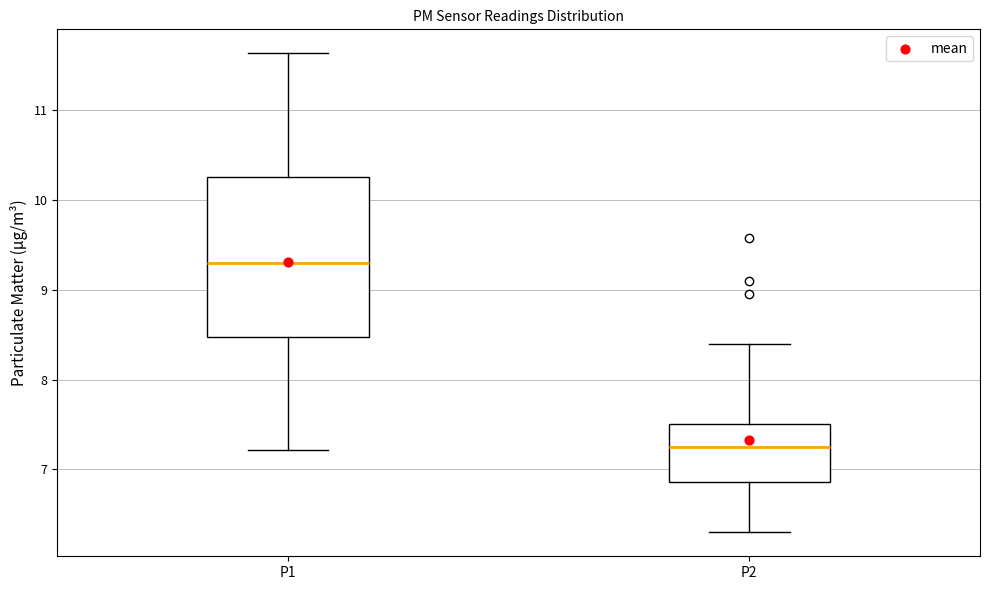

Which box has the highest median line?

P1